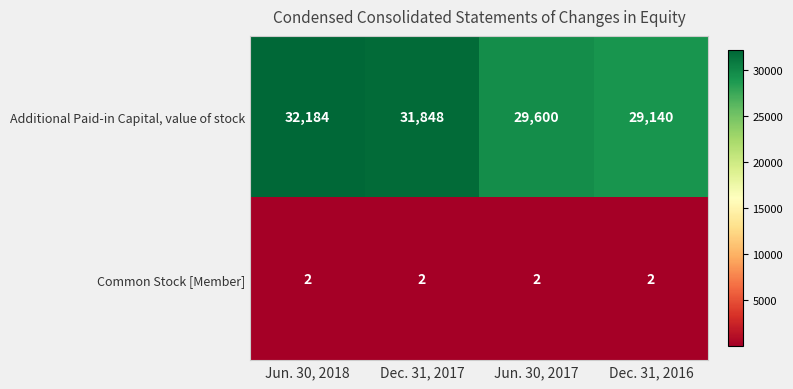

At which label is Additional Paid-in Capital, value of stock closest to 30662?

Jun. 30, 2017